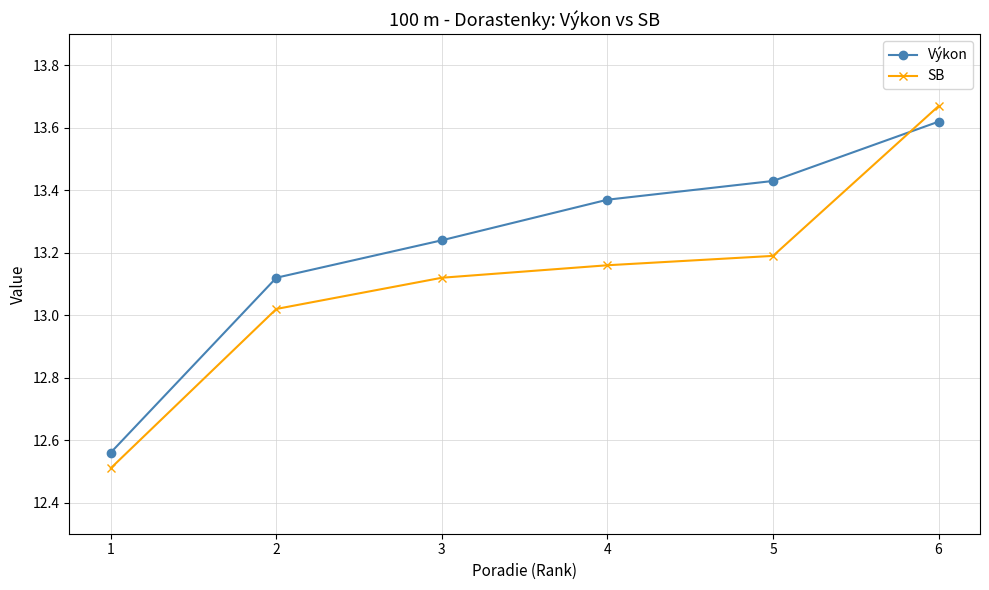

Which series has the largest range (max minus min)?

SB